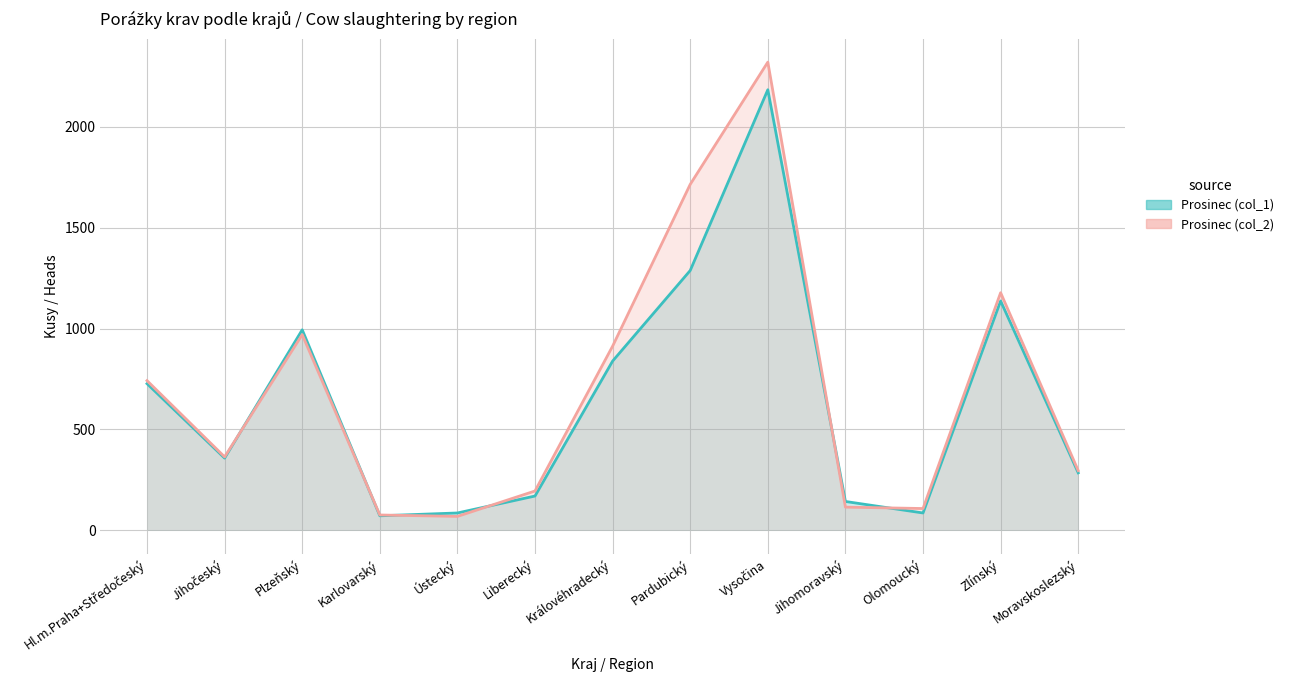

At how many categories does at least one series exceed 1207?

2